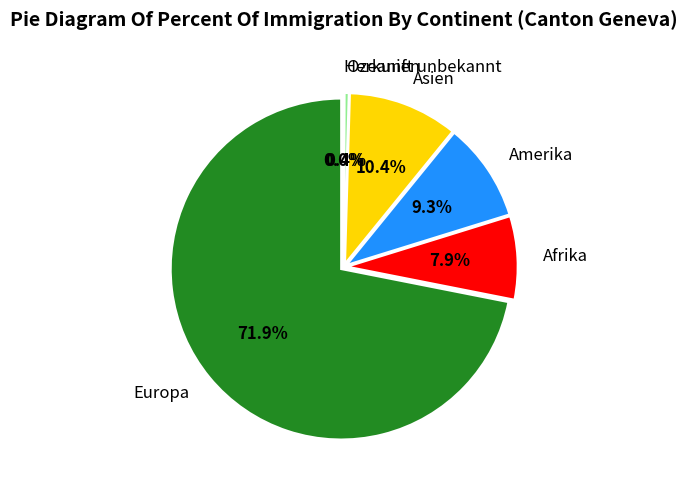

Combined, what portion of the pie is Europa and Amerika?

81.2%